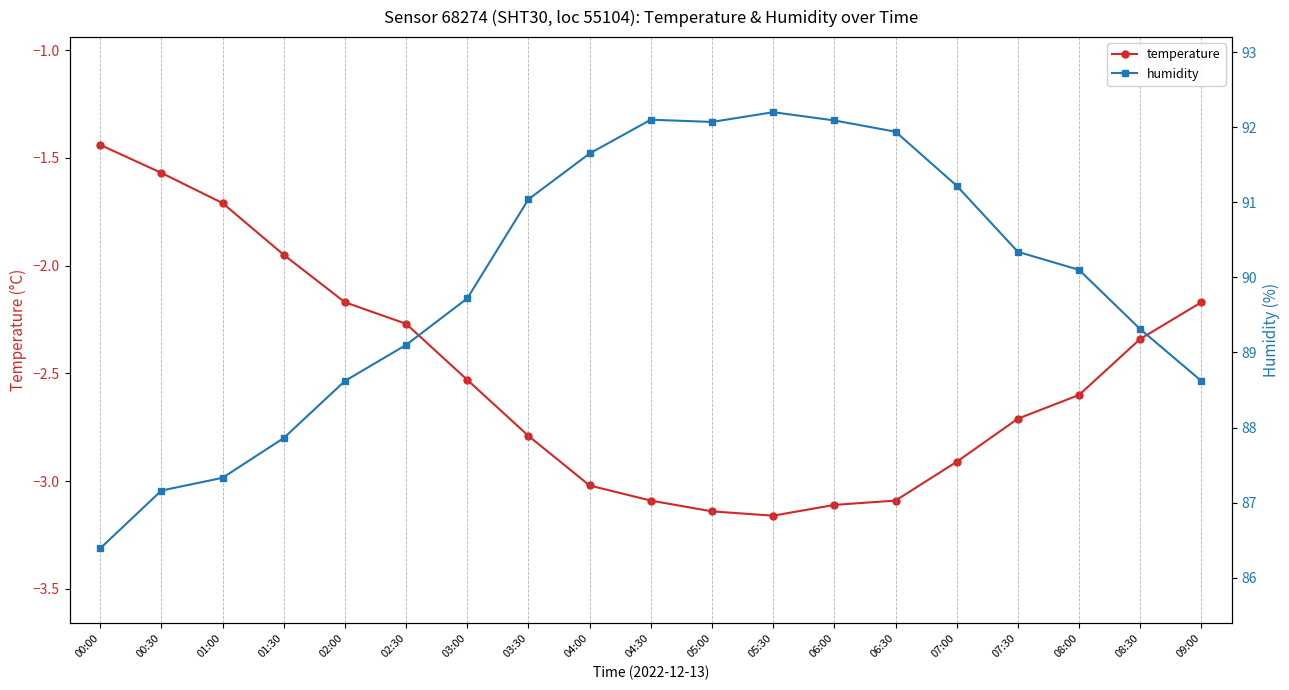

What is the difference between the second highest and second lowest values in the temperature series?

1.6